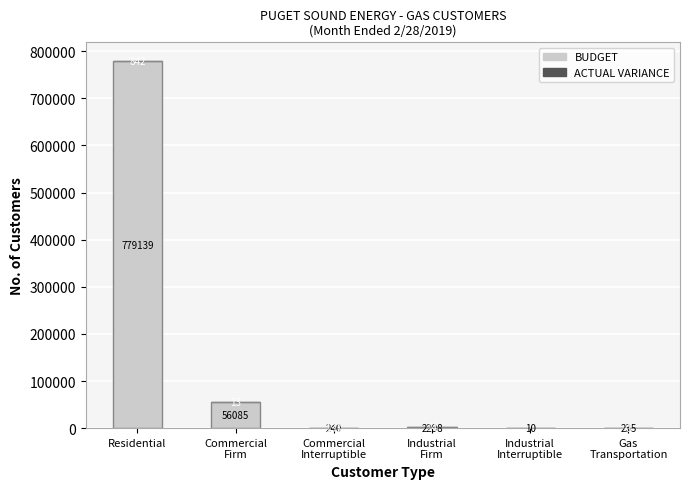

At which category is the sum across all series the highest?

Residential